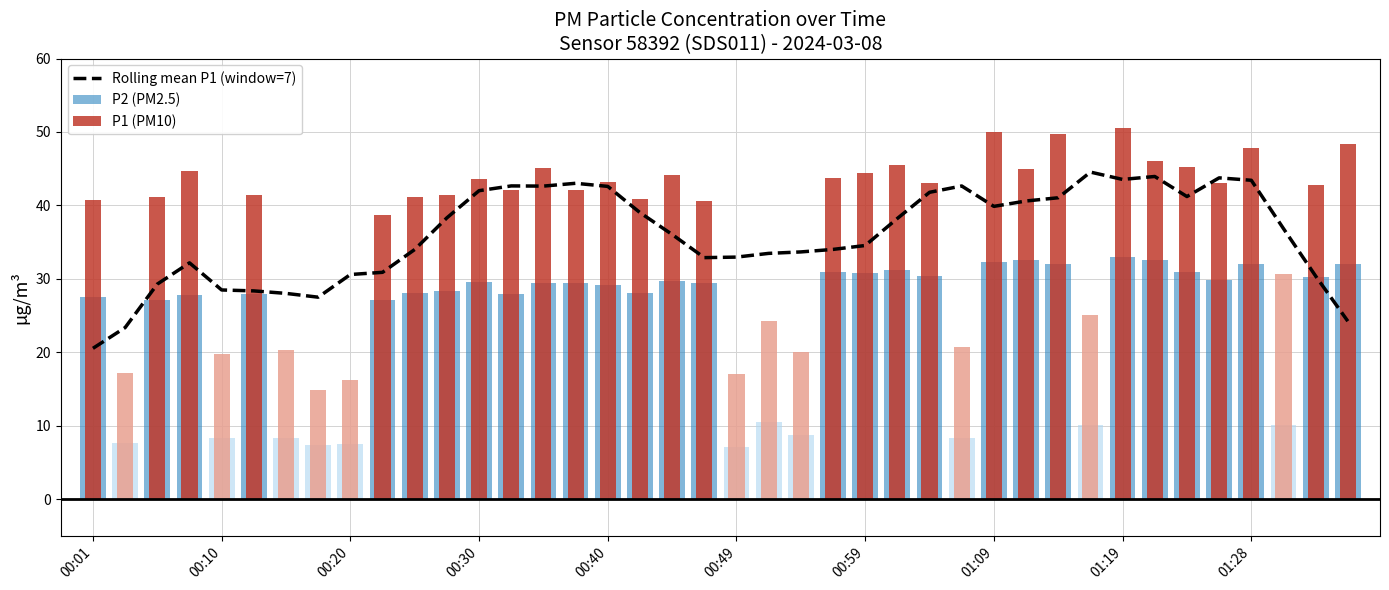

At which label does the data first exceed 36?

11